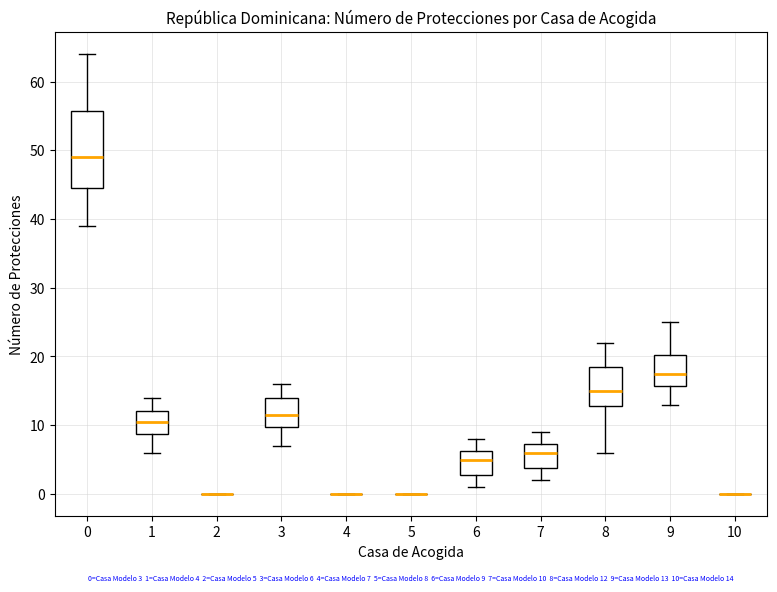

Comparing the boxes themselves (not the whiskers), which one is the tallest?

0